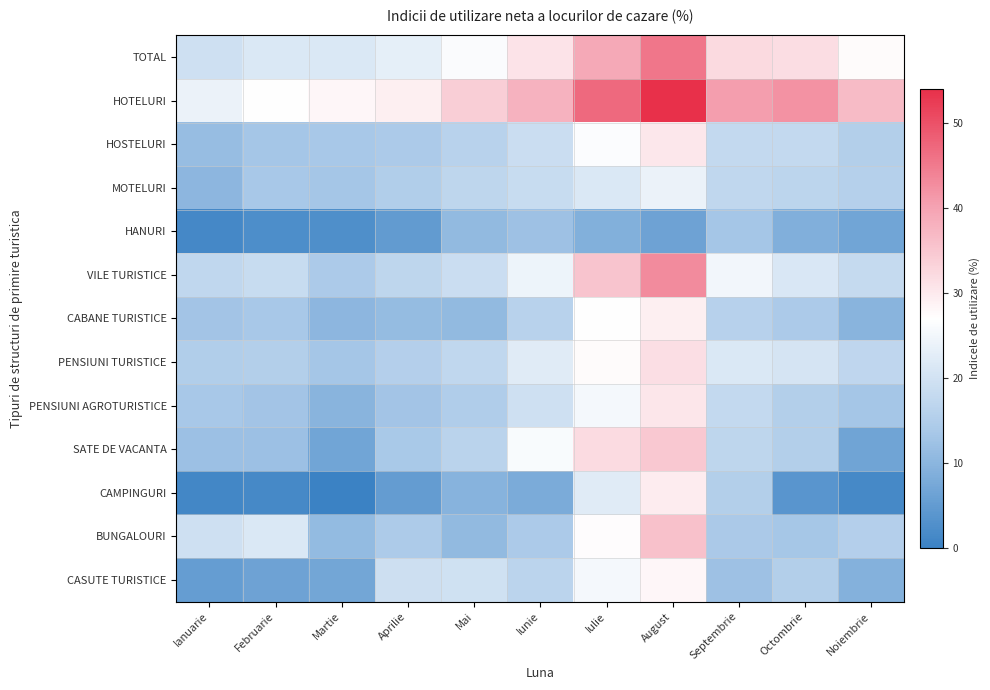

Reading left to right, transcribe all the data shown in this chart.

TOTAL: Ianuarie=19.5	Februarie=21.5	Martie=21.4	Aprilie=23.0	Mai=26.3	Iunie=30.9	Iulie=39.2	August=45.4	Septembrie=32.1	Octombrie=31.7	Noiembrie=27.6
HOTELURI: Ianuarie=23.9	Februarie=26.9	Martie=28.2	Aprilie=29.3	Mai=33.8	Iunie=37.8	Iulie=47.0	August=54.0	Septembrie=40.5	Octombrie=42.1	Noiembrie=36.5
HOSTELURI: Ianuarie=11.4	Februarie=13.1	Martie=13.6	Aprilie=14.2	Mai=16.2	Iunie=18.8	Iulie=26.4	August=30.2	Septembrie=17.8	Octombrie=17.9	Noiembrie=15.2
MOTELURI: Ianuarie=10.3	Februarie=13.6	Martie=13.1	Aprilie=15.1	Mai=17.0	Iunie=18.5	Iulie=21.4	August=24.0	Septembrie=17.4	Octombrie=16.7	Noiembrie=15.8
HANURI: Ianuarie=1.4	Februarie=2.5	Martie=2.6	Aprilie=5.0	Mai=10.8	Iunie=12.3	Iulie=9.0	August=6.4	Septembrie=13.1	Octombrie=8.8	Noiembrie=6.8
VILE TURISTICE: Ianuarie=17.4	Februarie=18.4	Martie=14.3	Aprilie=17.0	Mai=18.8	Iunie=24.4	Iulie=35.4	August=43.0	Septembrie=25.1	Octombrie=21.3	Noiembrie=18.1
CABANE TURISTICE: Ianuarie=13.0	Februarie=13.6	Martie=10.2	Aprilie=11.3	Mai=10.9	Iunie=16.1	Iulie=26.9	August=29.2	Septembrie=16.0	Octombrie=14.3	Noiembrie=9.9
PENSIUNI TURISTICE: Ianuarie=15.0	Februarie=15.3	Martie=13.2	Aprilie=15.5	Mai=17.4	Iunie=22.3	Iulie=27.5	August=31.5	Septembrie=21.5	Octombrie=20.5	Noiembrie=17.2
PENSIUNI AGROTURISTICE: Ianuarie=13.6	Februarie=13.0	Martie=9.9	Aprilie=13.0	Mai=14.9	Iunie=19.6	Iulie=25.5	August=30.5	Septembrie=17.8	Octombrie=15.3	Noiembrie=13.1
SATE DE VACANTA: Ianuarie=12.2	Februarie=12.1	Martie=6.8	Aprilie=13.8	Mai=16.3	Iunie=26.0	Iulie=31.9	August=34.8	Septembrie=17.0	Octombrie=15.3	Noiembrie=6.7
CAMPINGURI: Ianuarie=1.1	Februarie=1.6	Martie=0.1	Aprilie=5.2	Mai=9.5	Iunie=8.1	Iulie=22.3	August=29.7	Septembrie=15.2	Octombrie=3.8	Noiembrie=1.5
BUNGALOURI: Ianuarie=19.6	Februarie=21.5	Martie=11.1	Aprilie=14.5	Mai=10.8	Iunie=14.3	Iulie=27.3	August=35.7	Septembrie=14.0	Octombrie=13.4	Noiembrie=15.6
CASUTE TURISTICE: Ianuarie=5.3	Februarie=6.4	Martie=7.0	Aprilie=19.3	Mai=19.7	Iunie=16.6	Iulie=25.4	August=28.2	Septembrie=12.4	Octombrie=15.2	Noiembrie=9.1